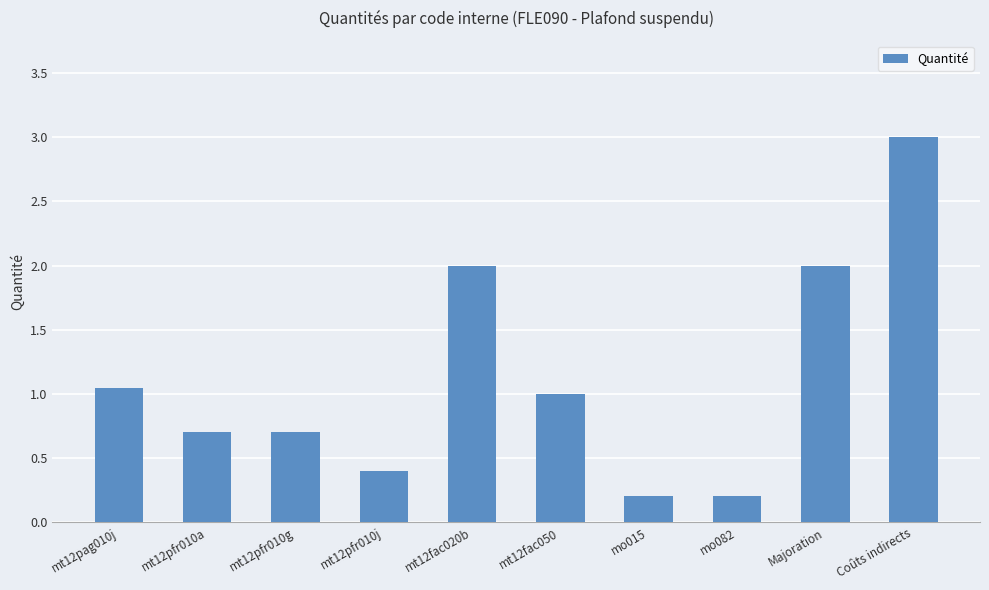

What is the difference between the values at mt12pfr010j and mo015?

0.2